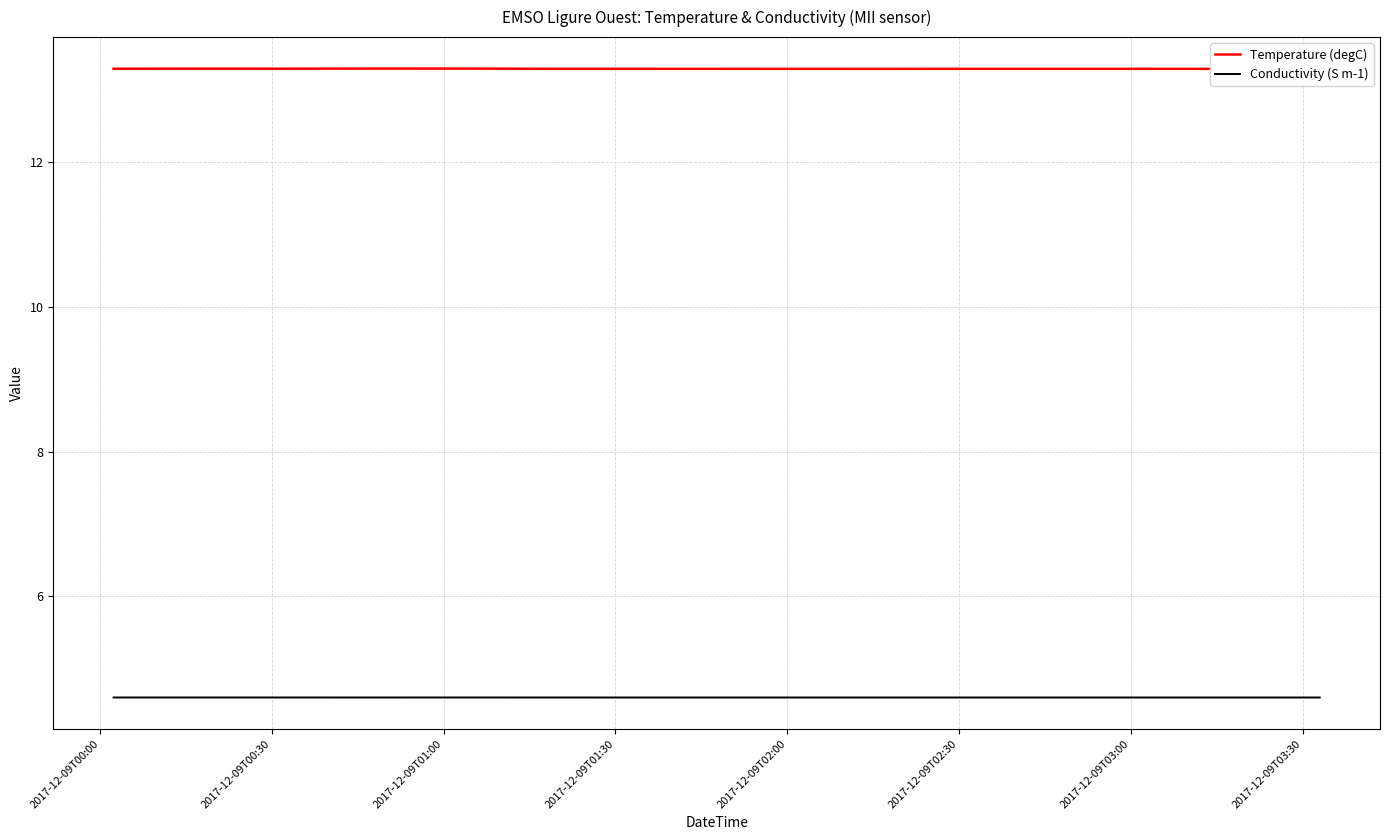

Rank the series by their average value, from lowest to highest.

Conductivity (S m-1), Temperature (degC)